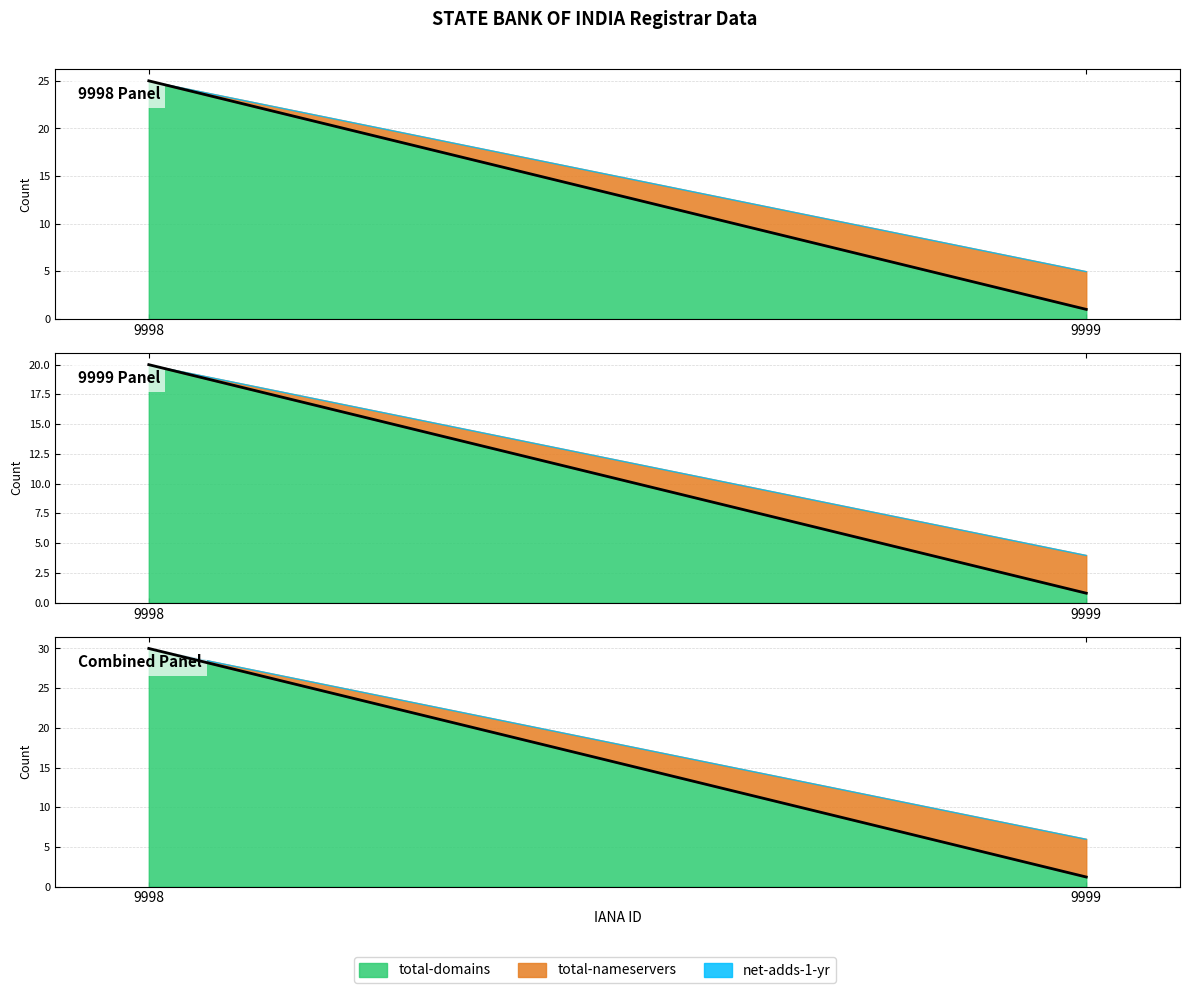

Reading right to left, what are all the values shown in this chart?

total-domains: 9999=1	9998=25
total-nameservers: 9999=4	9998=0
net-adds-1-yr: 9999=0	9998=0